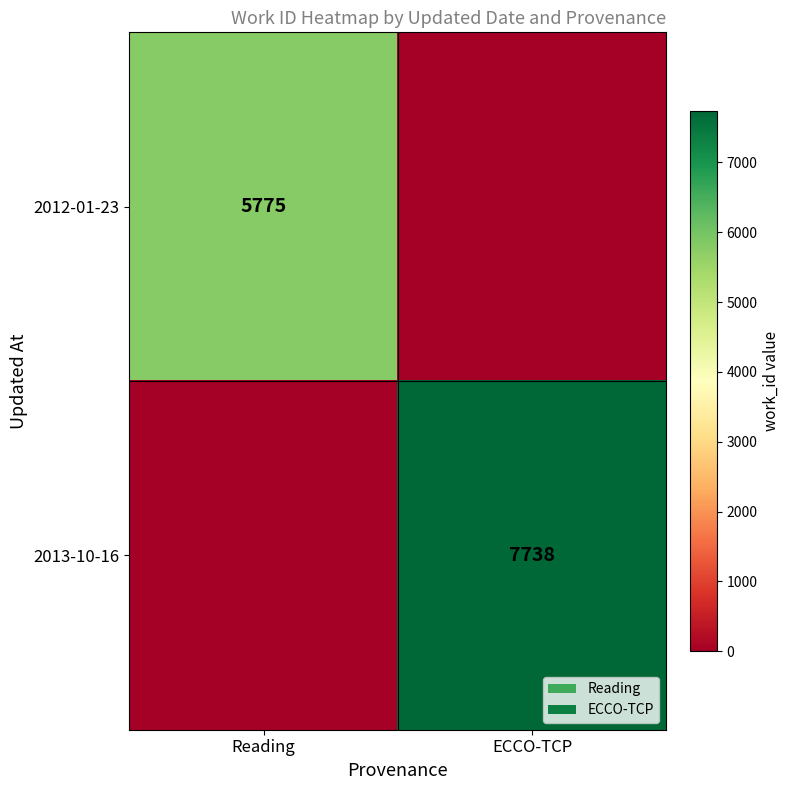

The 2013-10-16 series shows 7738 at ECCO-TCP. True or false?

True